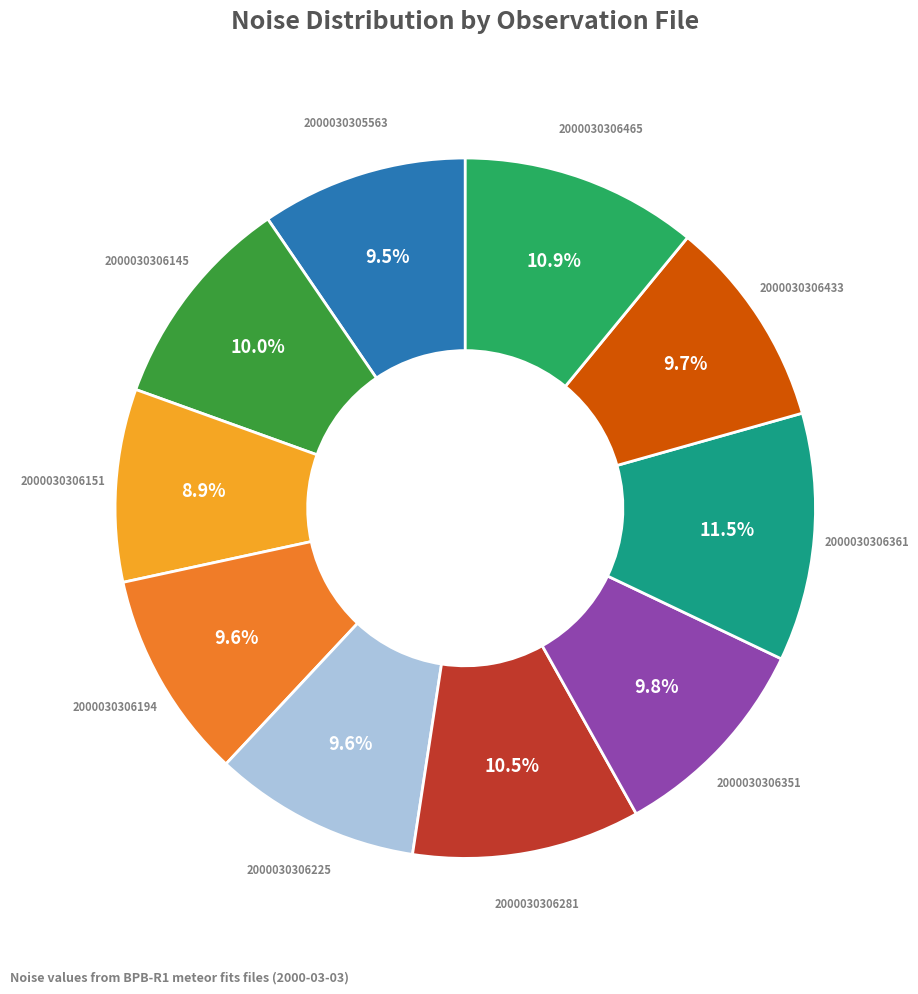

Does any single category account for the majority?

No